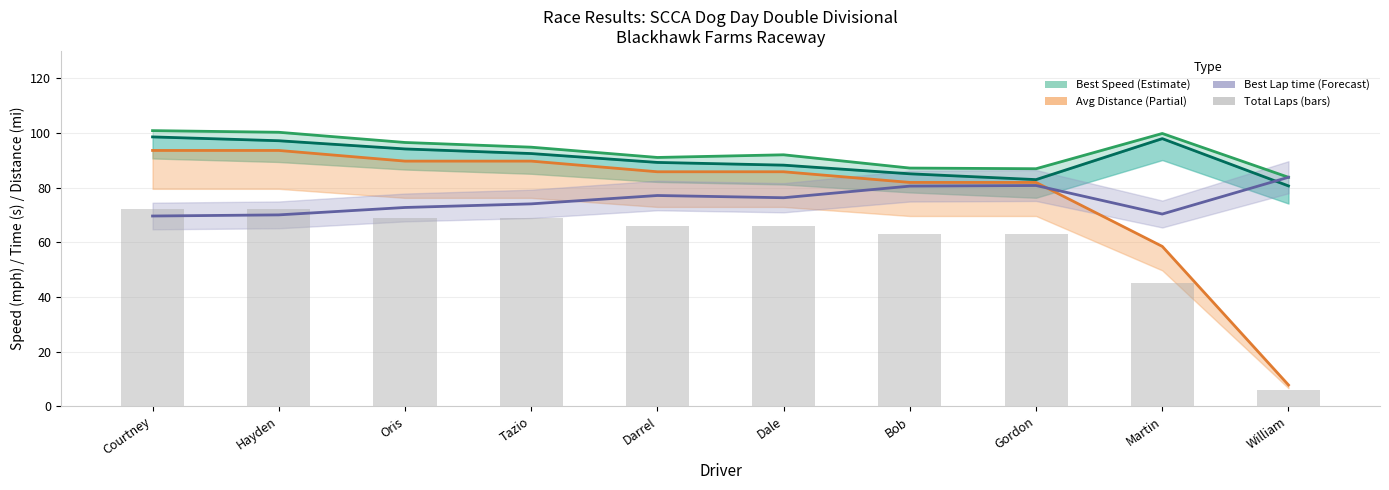

At which label does Total Laps x3 reach its peak?

Courtney